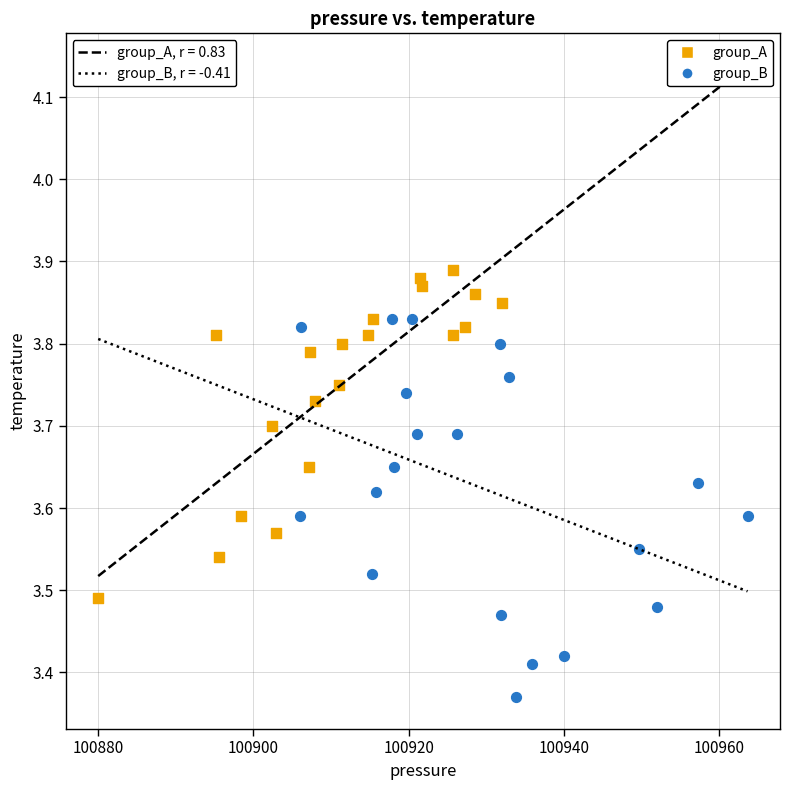

What are all the series names shown in the legend?

group_A, group_B